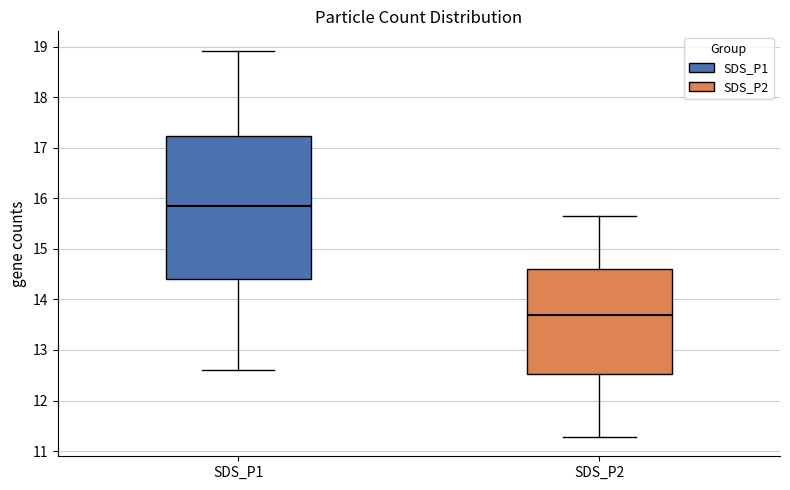

Where does the lower whisker of the box for SDS_P1 end on the y-axis? The values are not printed on the chart, so give them approximately, as read against the axis.

12.6